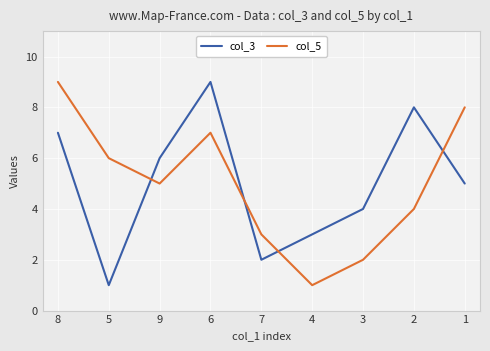

What is the difference between the maximum and second lowest values in the col_5 series?

7